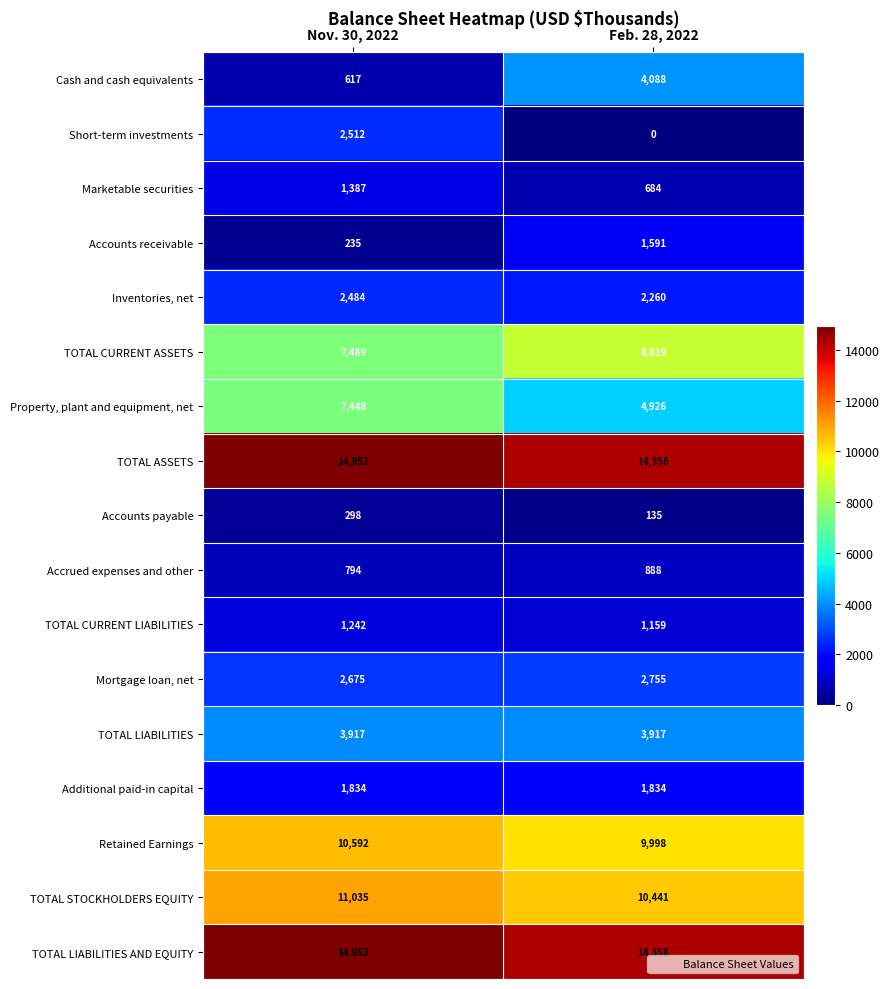

Which series has the largest range (max minus min)?

Cash and cash equivalents